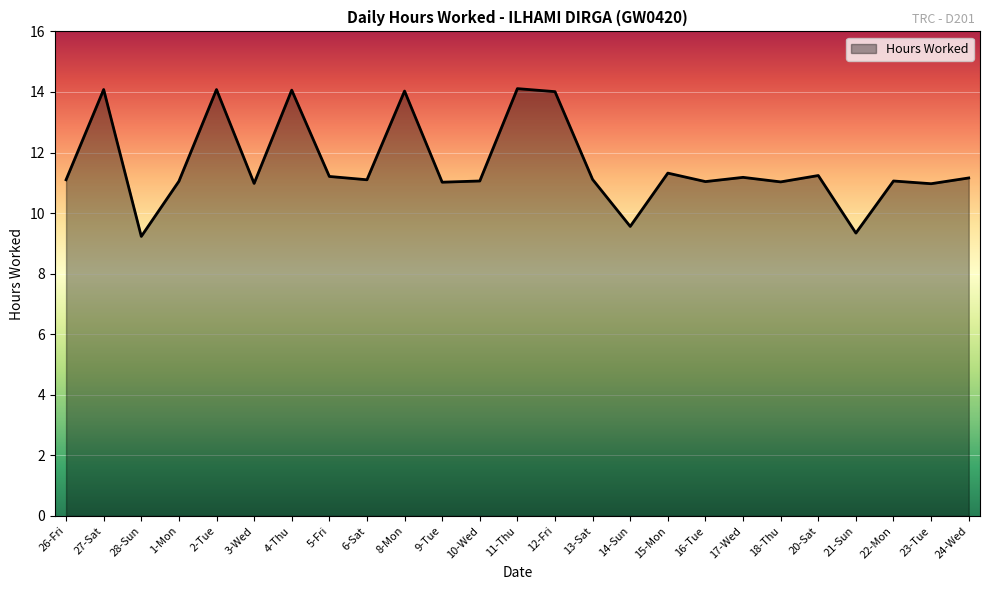

Does the chart display data point markers on the line(s)?

No